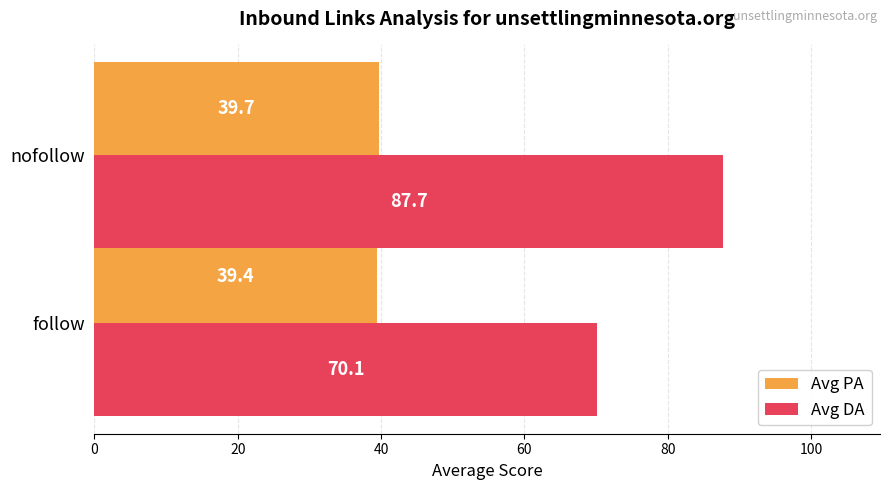

Is it true that Avg DA equals 40.0 at follow?

False